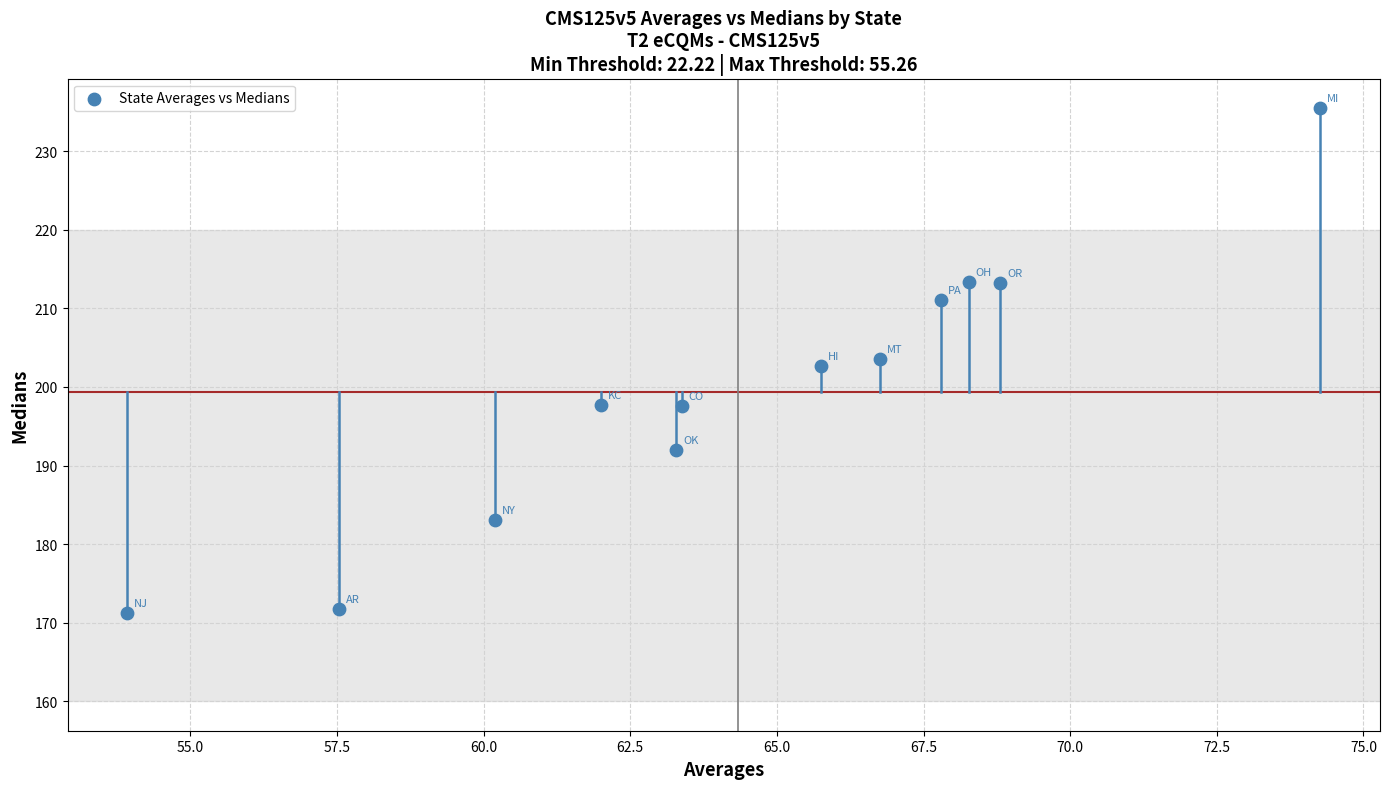

What is the average Y value?

199.4